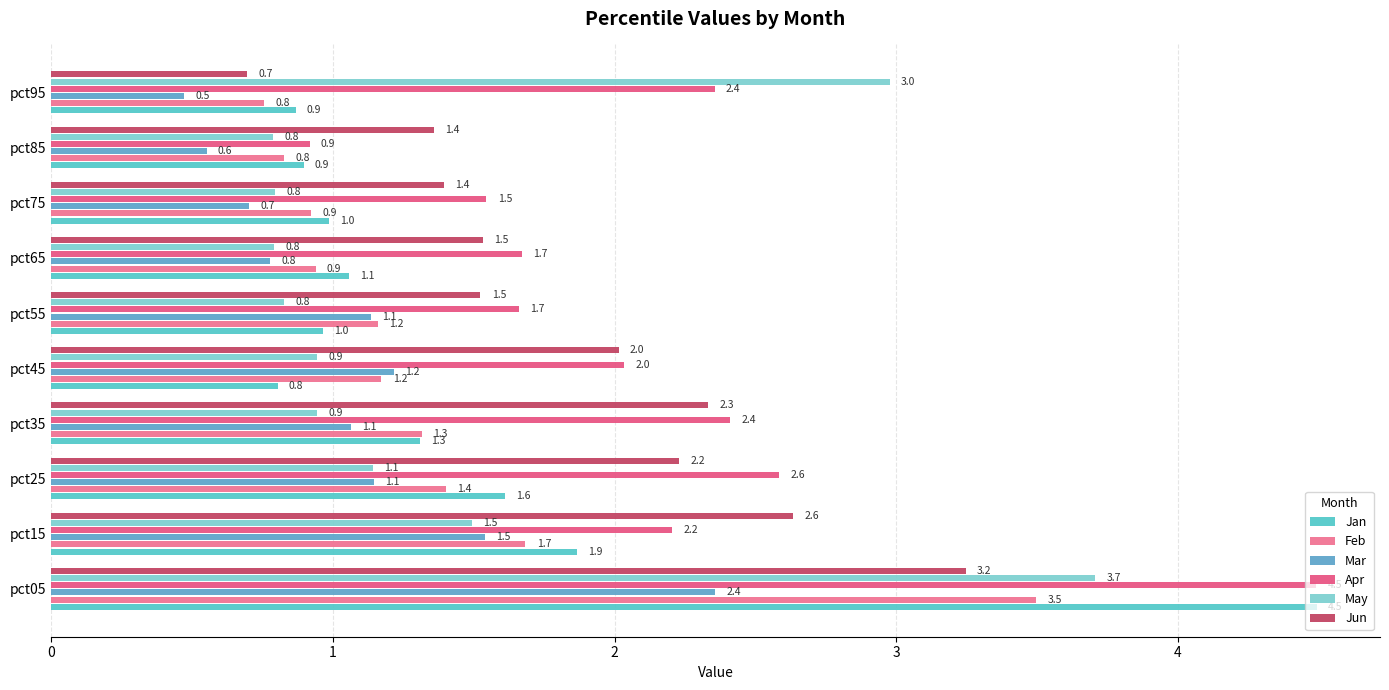

How many distinct data groups are displayed?

6